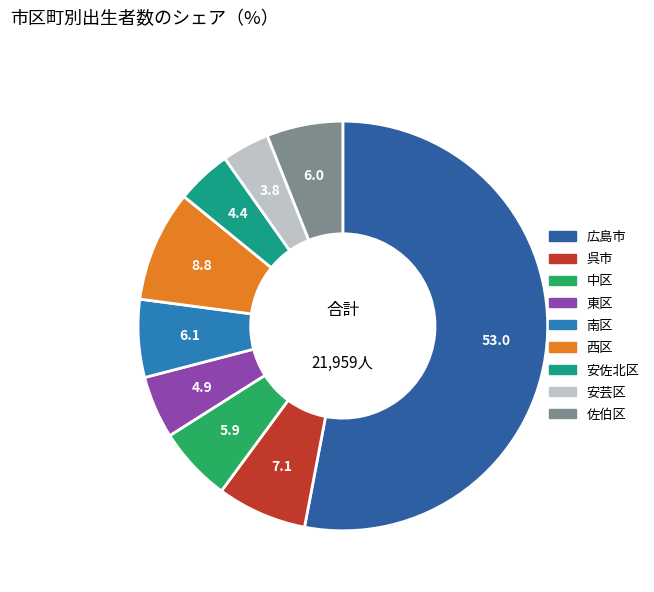

How many segments does this pie chart have?

9